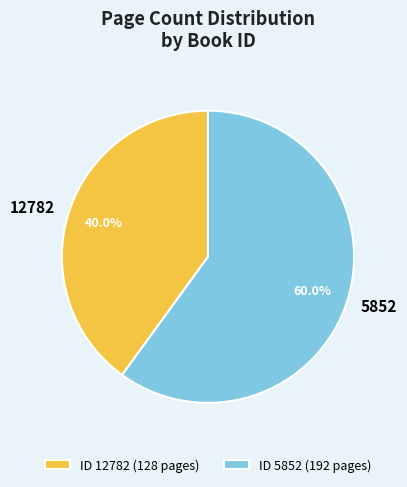

What is the ratio of the value at ID 5852 (192 pages) to the value at ID 12782 (128 pages)?

1.5